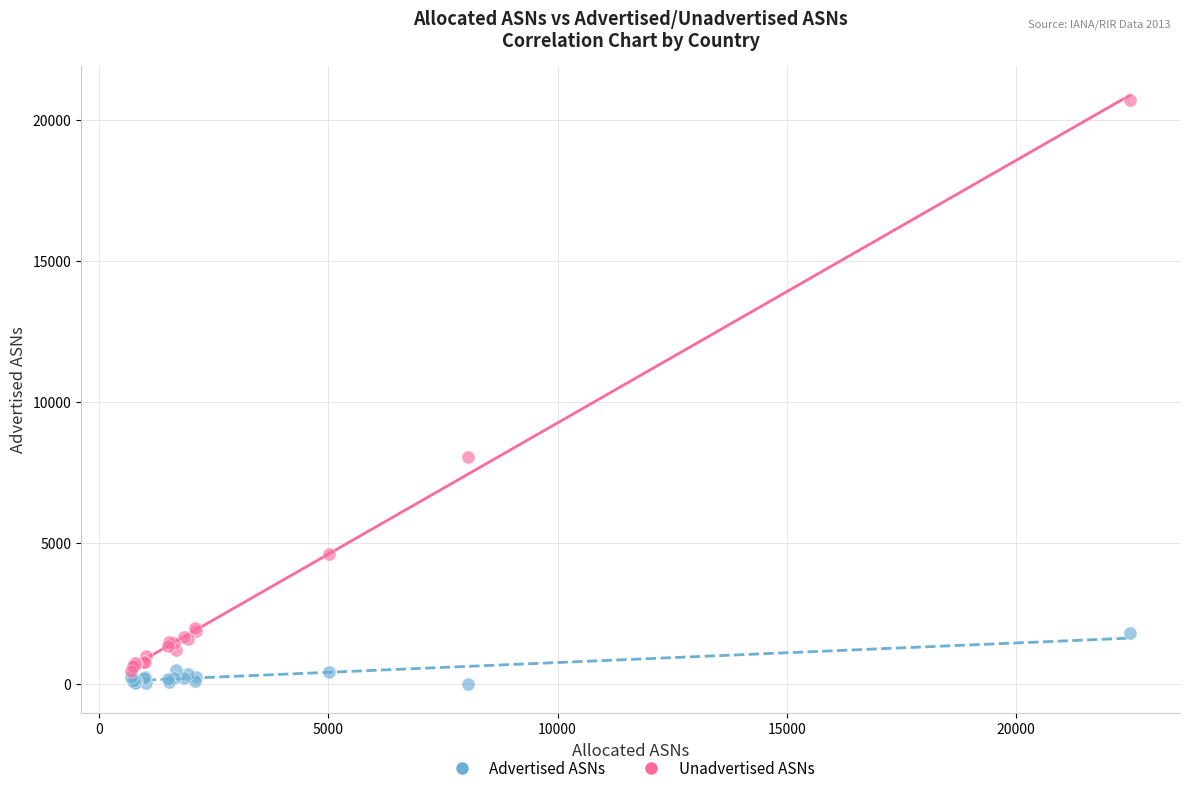

Across all series, what Y value is closest to 10344?

8034